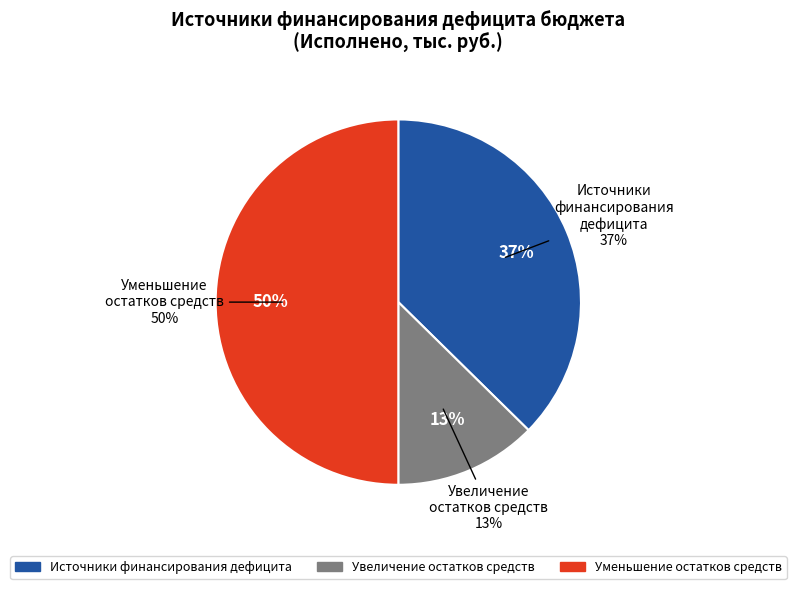

Which category has the smallest portion of the pie?

Увеличение остатков средств, всего